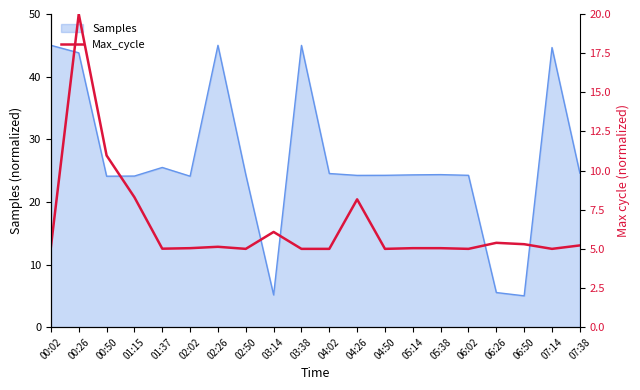

Which category has the lowest value across all series?

02:50